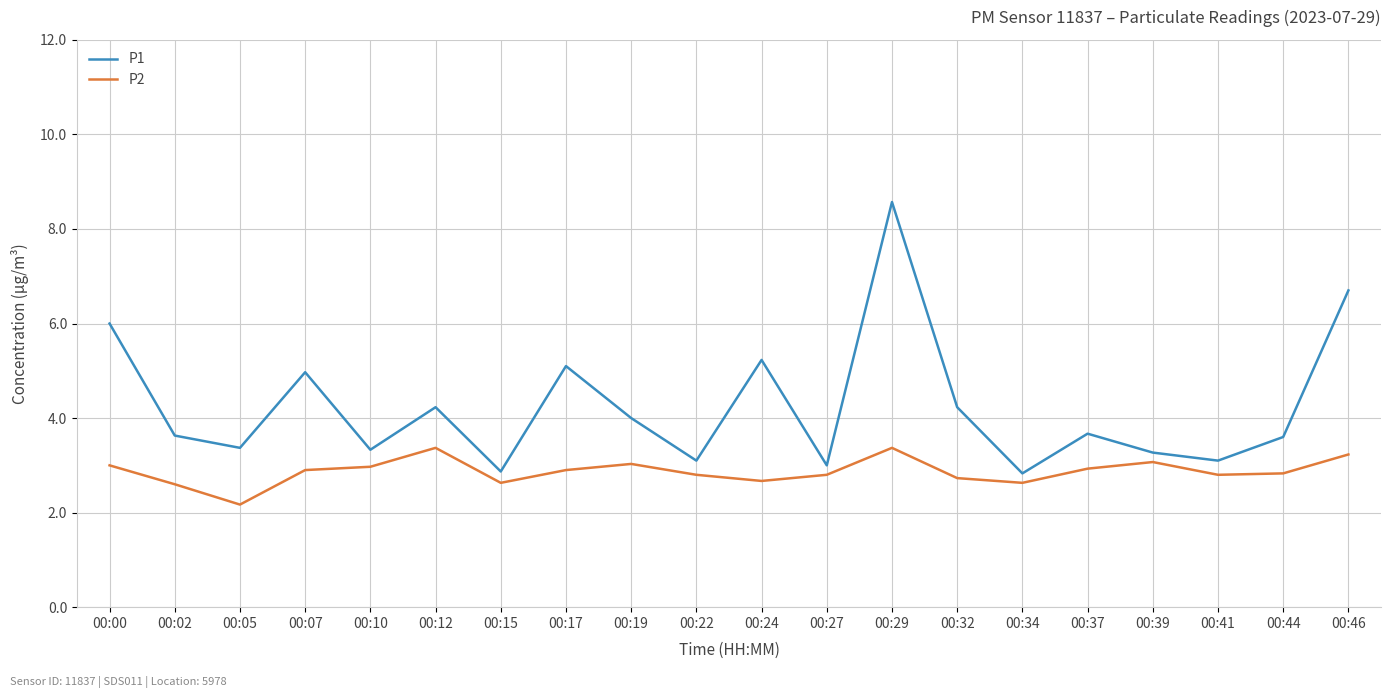

List the series in order of their peak value, lowest first.

P2, P1